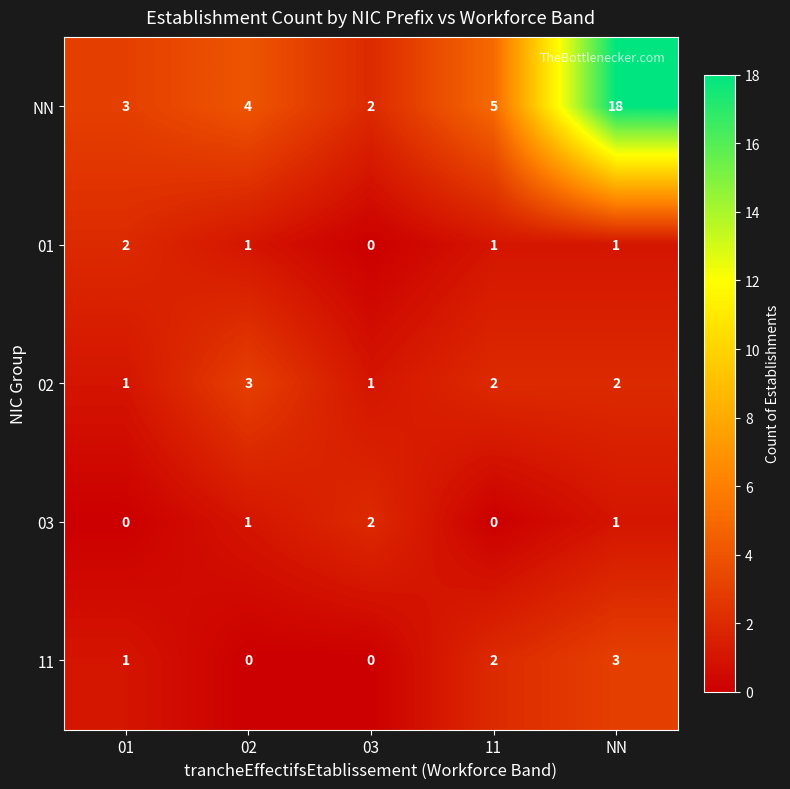

At how many categories does at least one series exceed 9?

1